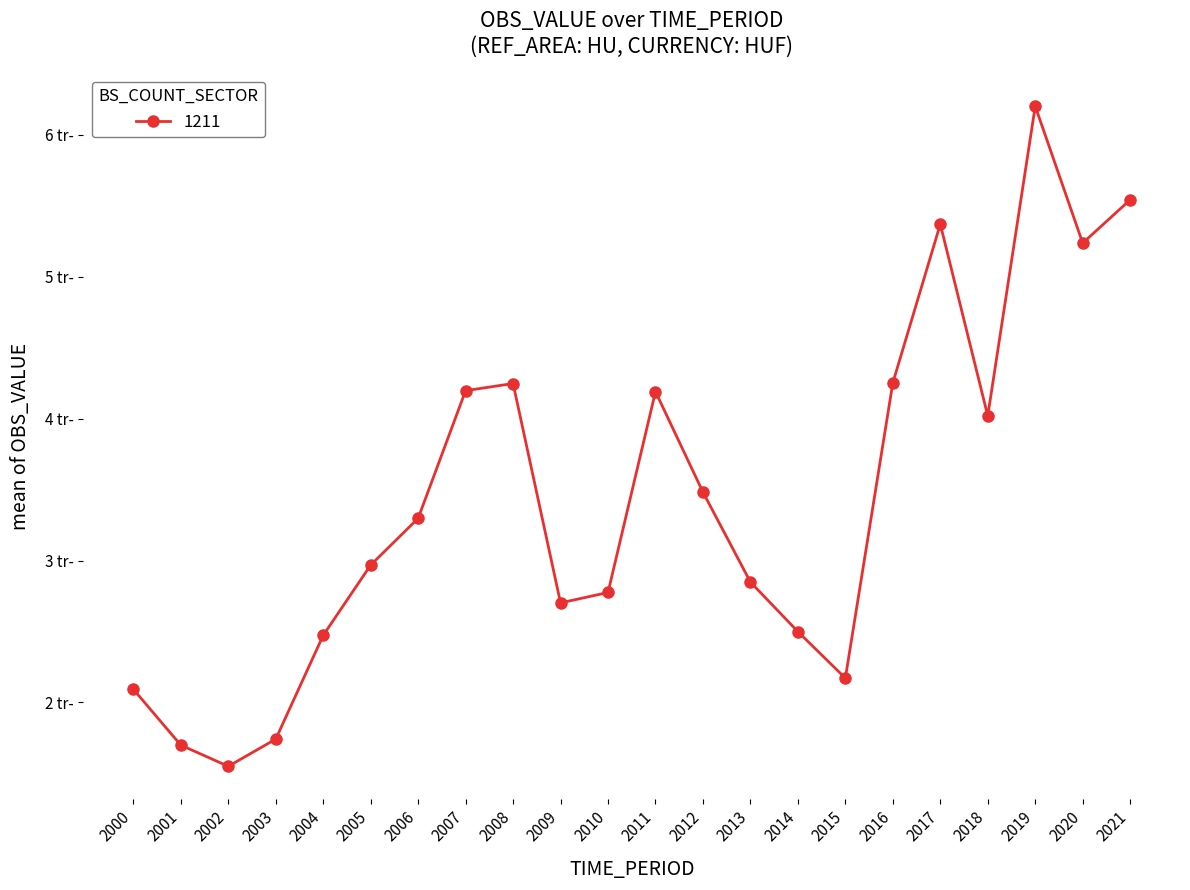

Between 2009 and 2004, which is larger?

2009